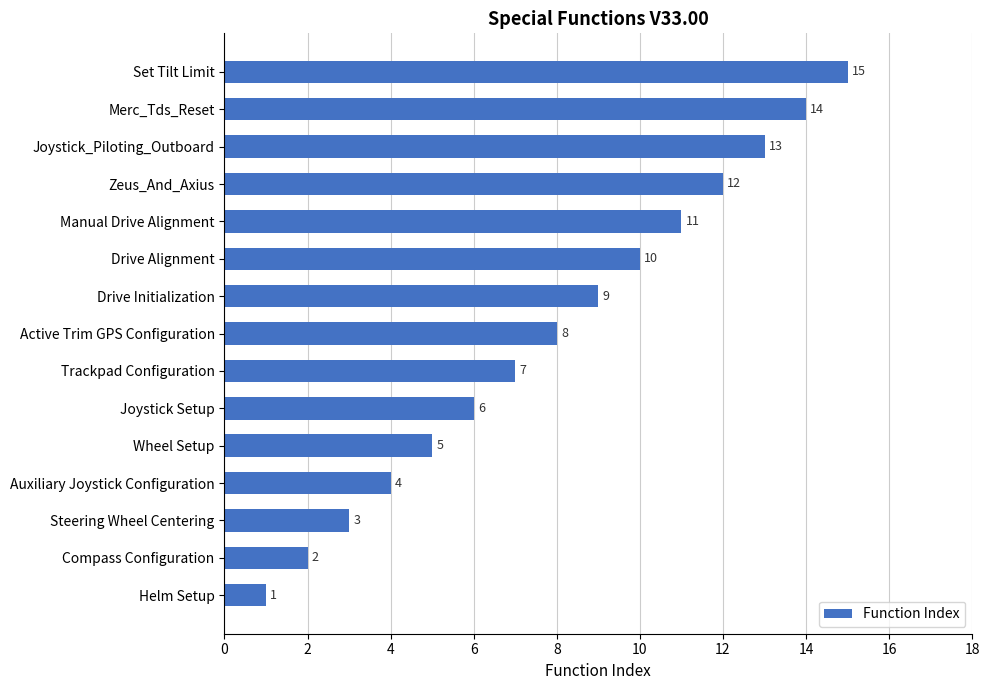

What is the change in value from Active Trim GPS Configuration to Set Tilt Limit?

+7